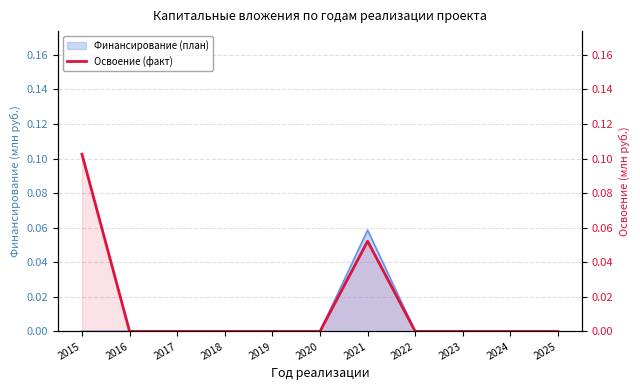

Rank the categories by value from lowest to highest.

2016, 2017, 2018, 2019, 2020, 2022, 2023, 2024, 2025, 2021, 2015